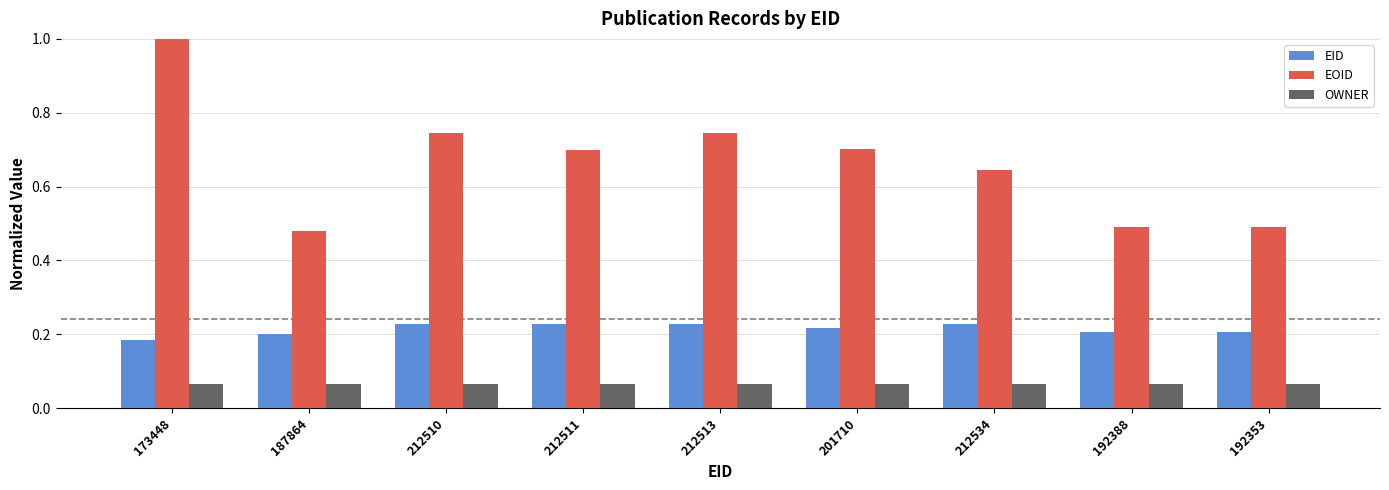

Count the number of data series in this chart.

3